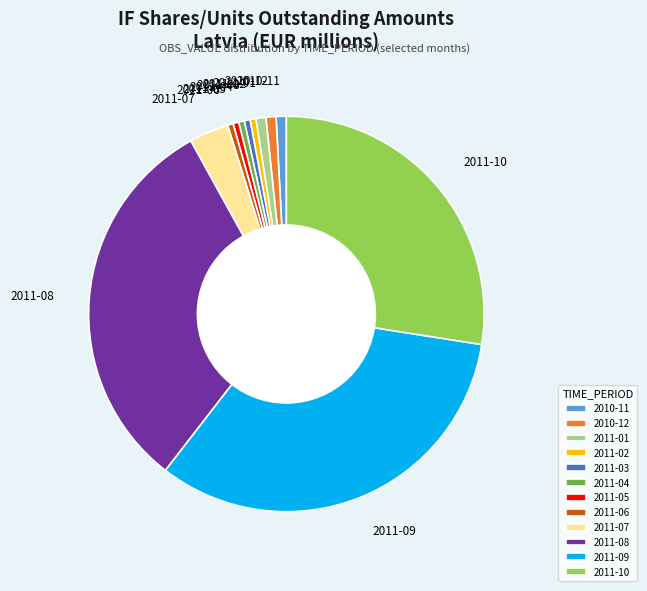

Approximately how many times larger is the value at 2010-12 compared to 2011-03?

1.7